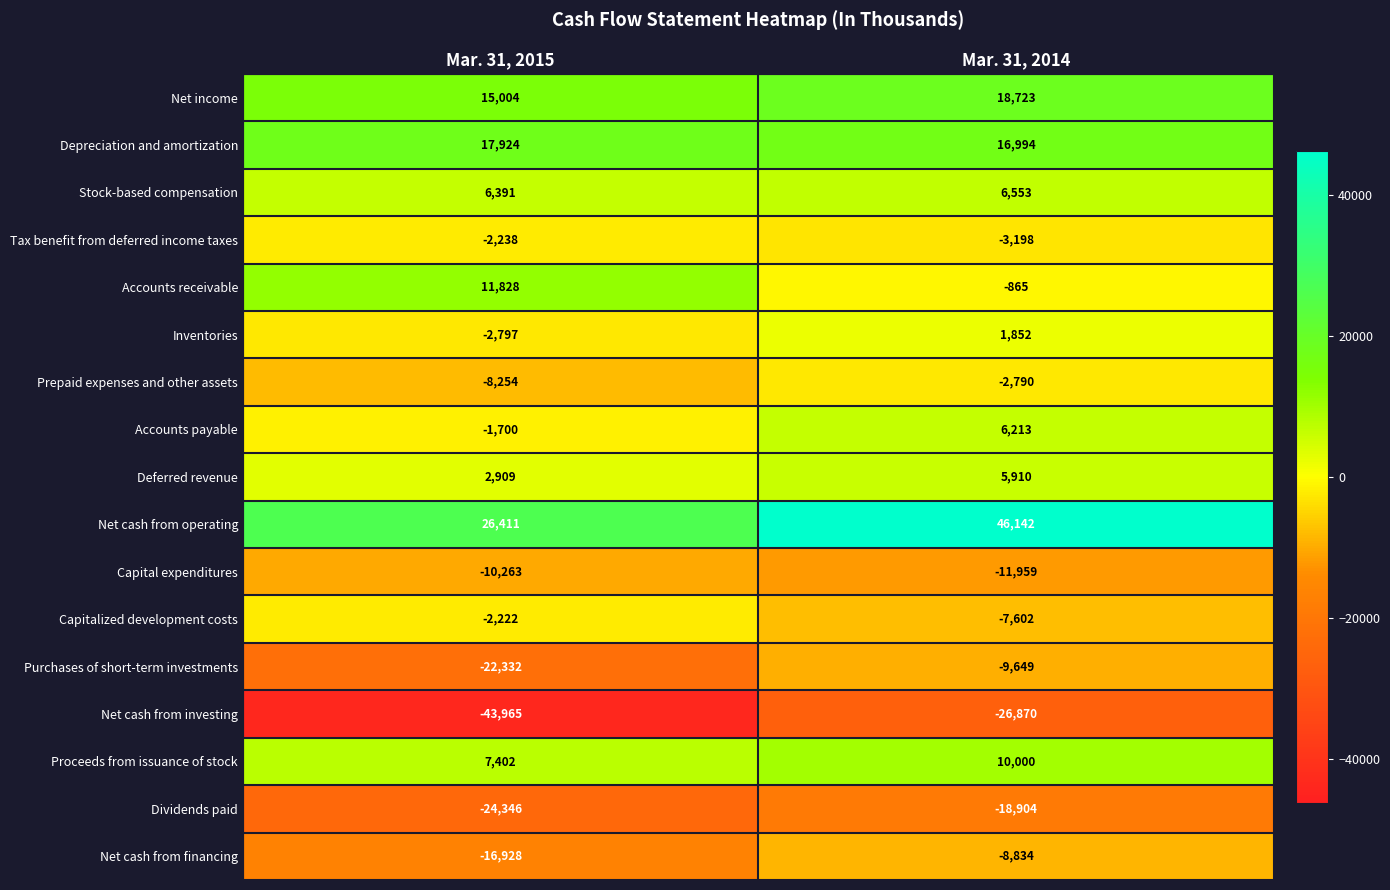

What is the highest value of the Capitalized development costs series?

-2222